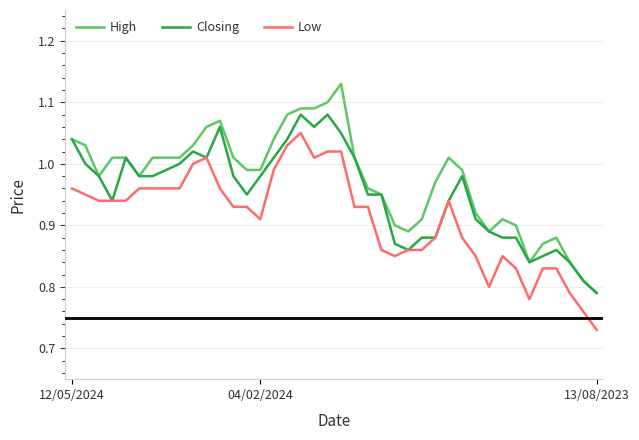

True or false: High and Low intersect in this chart.

False